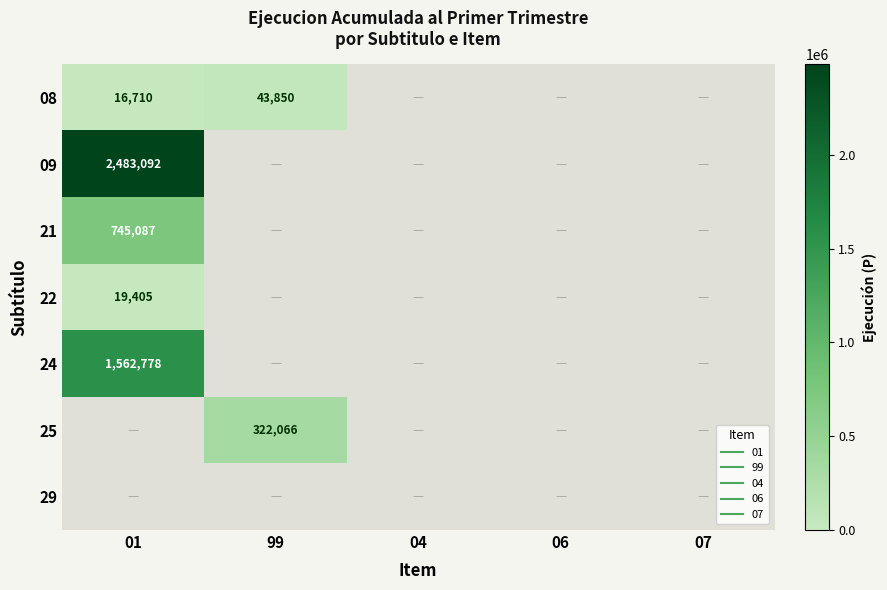

Rank the categories by 09 value from lowest to highest.

01, 99, 04, 06, 07